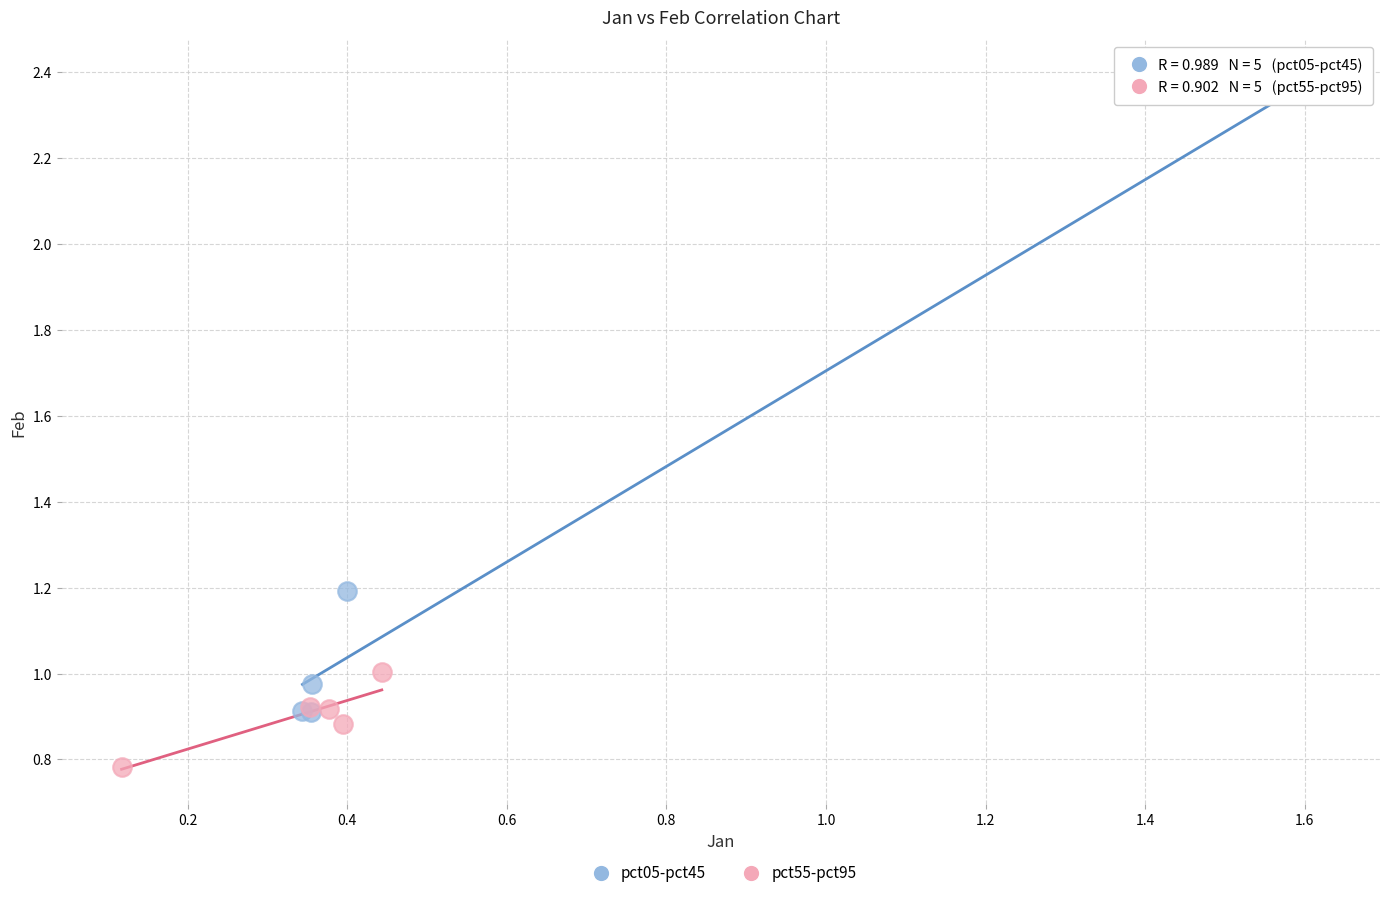

Which series reaches the minimum Y coordinate?

pct55-pct95